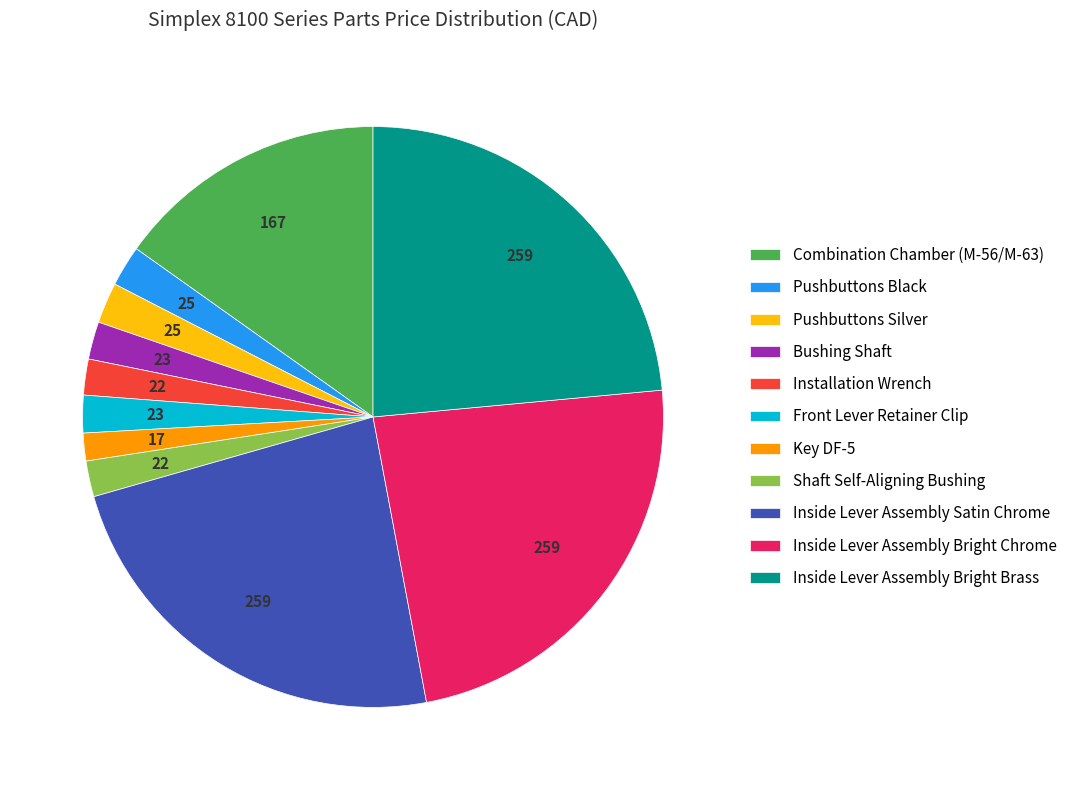

True or false: Bushing Shaft accounts for 15% of the total.

False